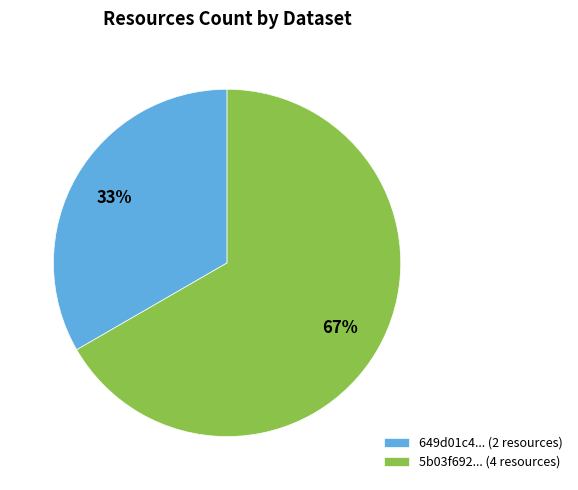

What percentage is the 649d01c4... (2 resources) slice, to the nearest percent?

33%